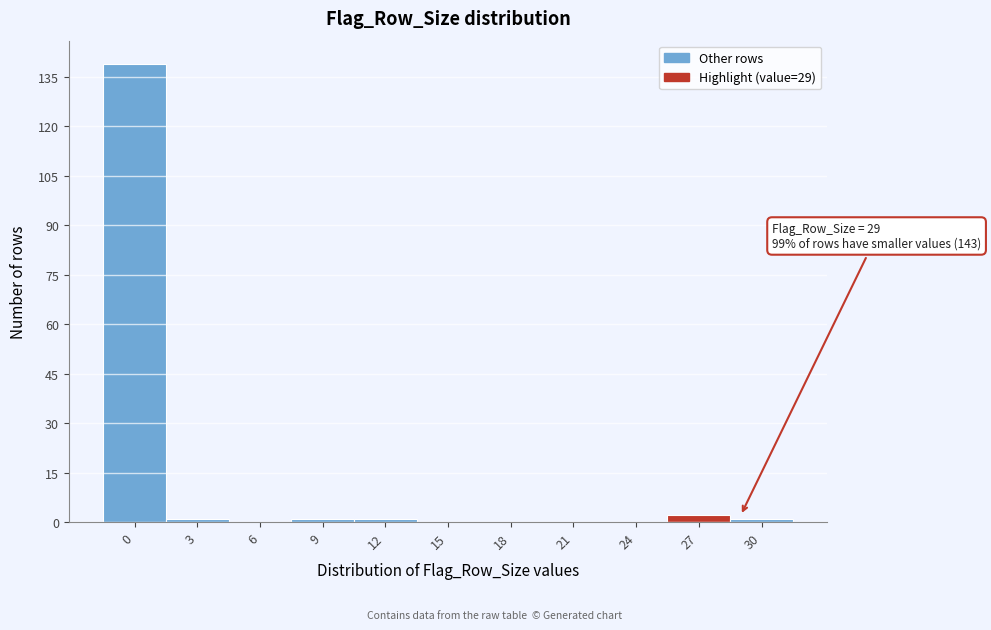

Reading left to right, what are all the values shown in this chart?

0=139	3=1	6=0	9=1	12=1	15=0	18=0	21=0	24=0	27=2	30=1